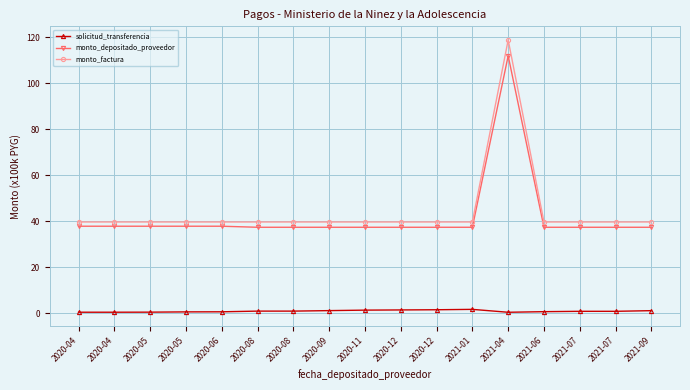

What is the difference between the maximum and minimum values in the monto_depositado_proveedor series?

74.6